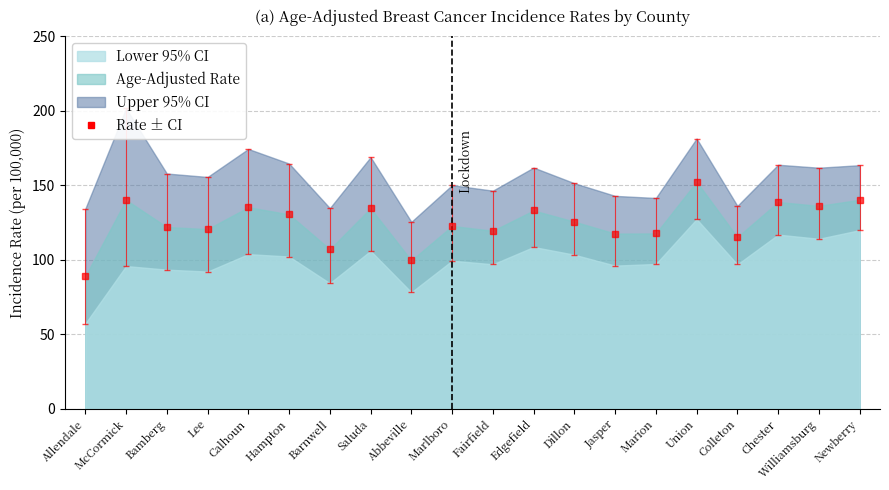

How many data points in Lower 95% CI are less than 99?

10